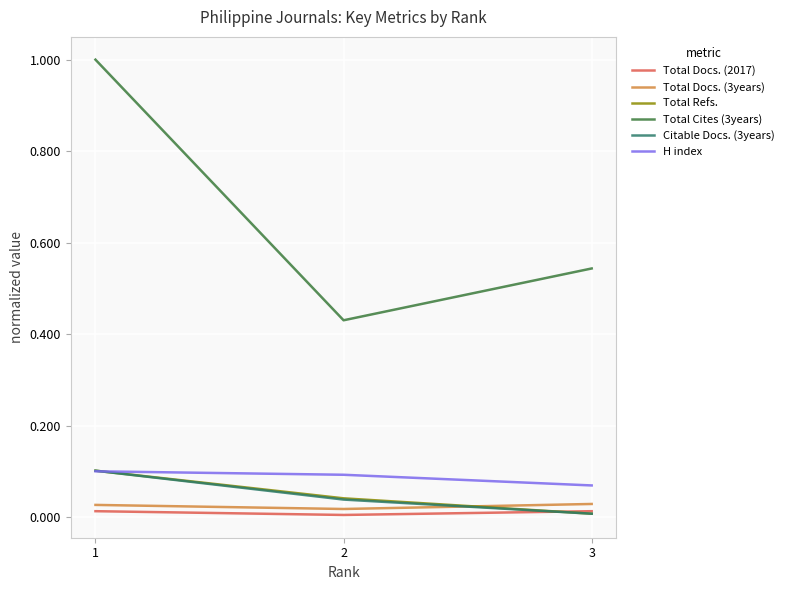

Is it true that Total Cites (3years) equals 0.2 at 3?

False